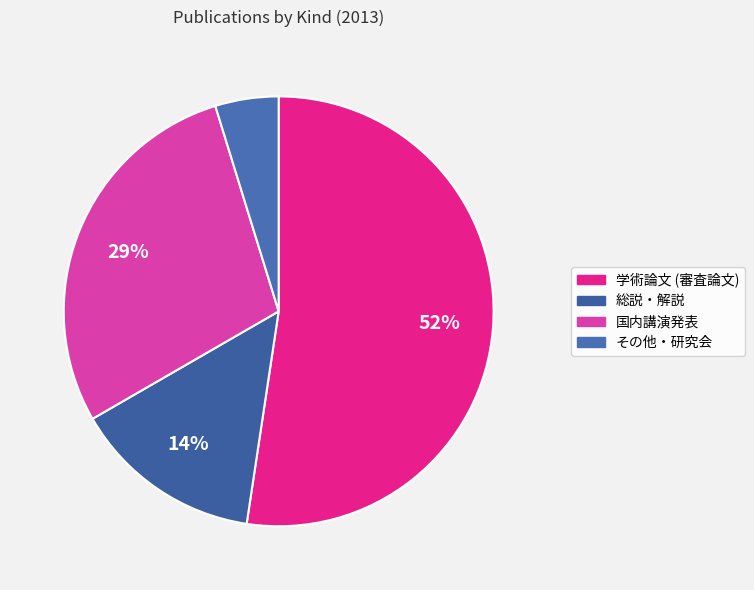

Which has a higher value, 国内講演発表 or 総説・解説?

国内講演発表